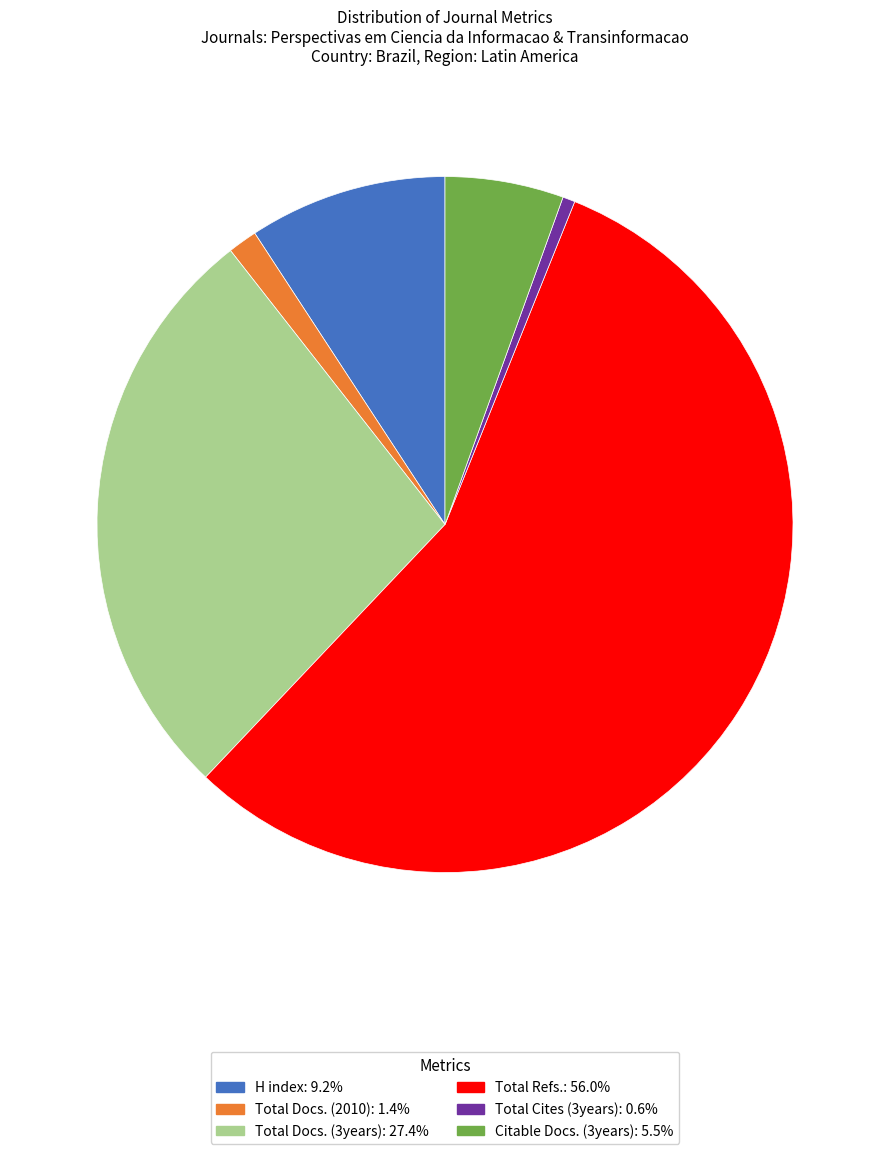

How many segments does this pie chart have?

6